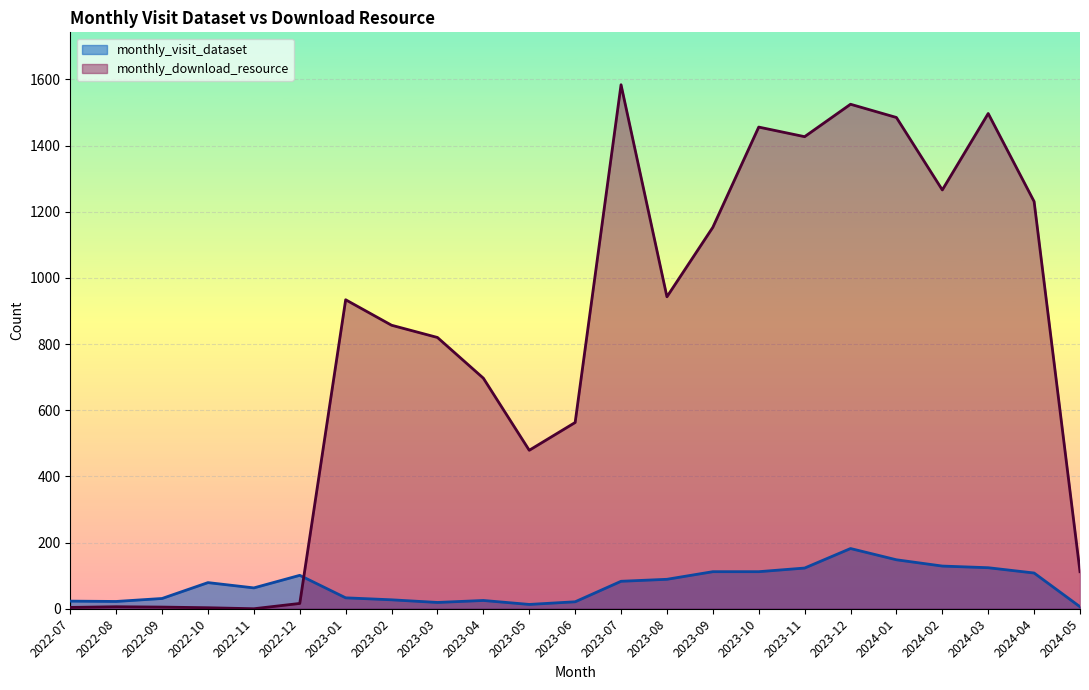

What is the total value across all series at 2023-10?

1568